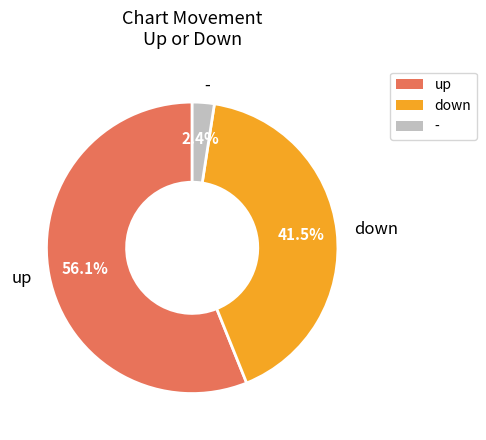

To the nearest percent, what is the average slice percentage?

33%